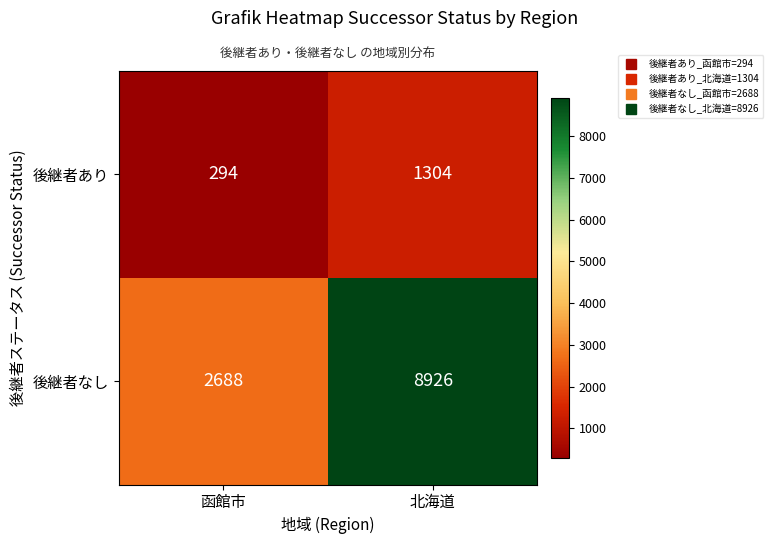

Reading left to right, extract all data points from this chart.

後継者あり: 294	1304
後継者なし: 2688	8926